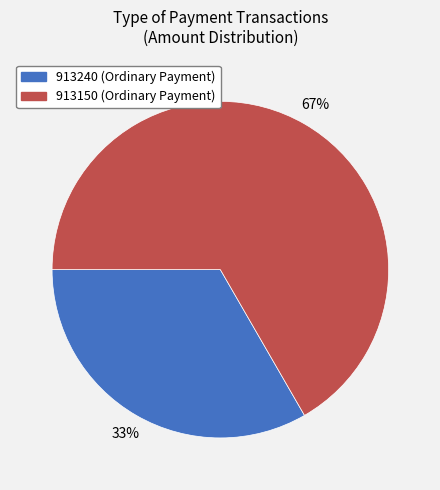

What is the majority slice?

913150